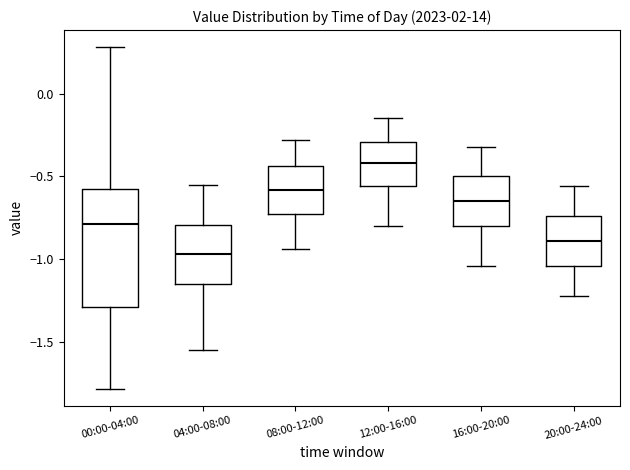

Where does the upper whisker of the box for 20:00-24:00 end on the y-axis? The values are not printed on the chart, so give them approximately, as read against the axis.

-0.55